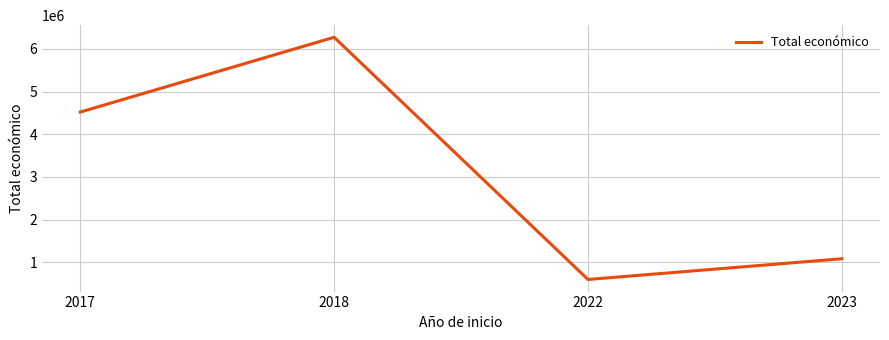

Does the chart display data point markers on the line(s)?

No